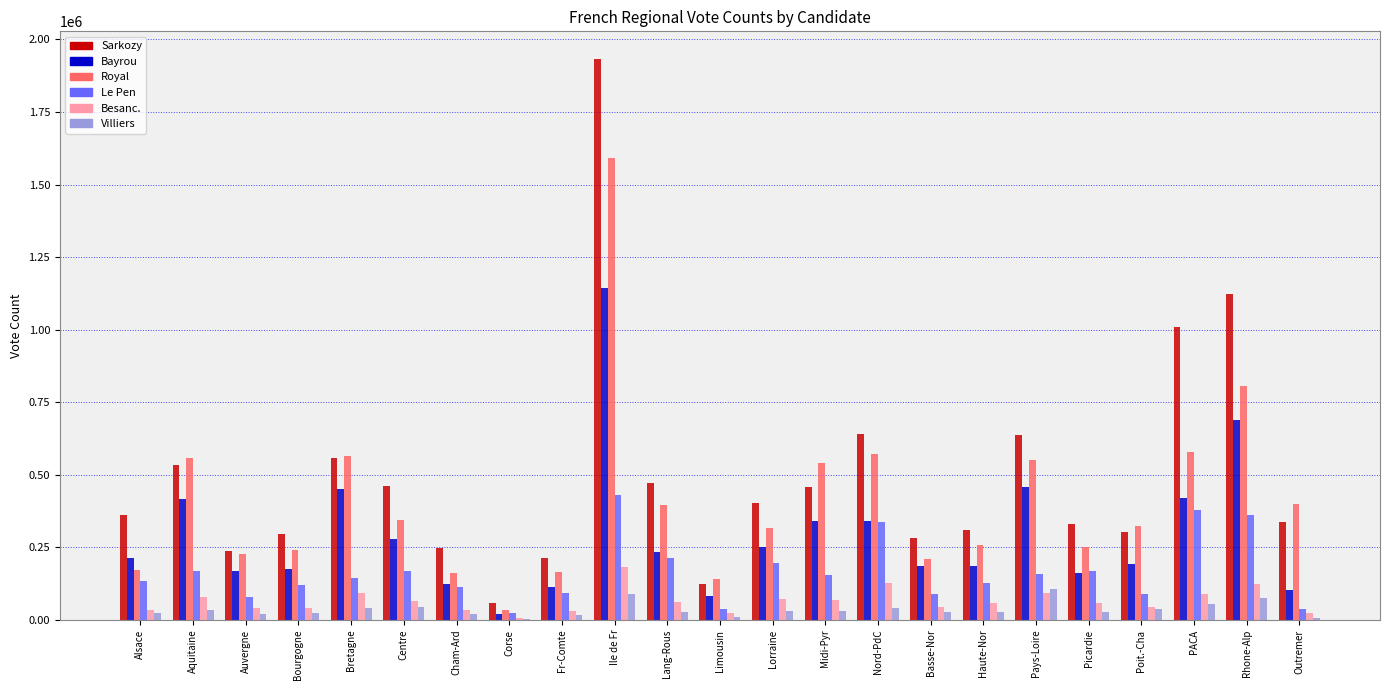

What is the average value of the Villiers series?

35469